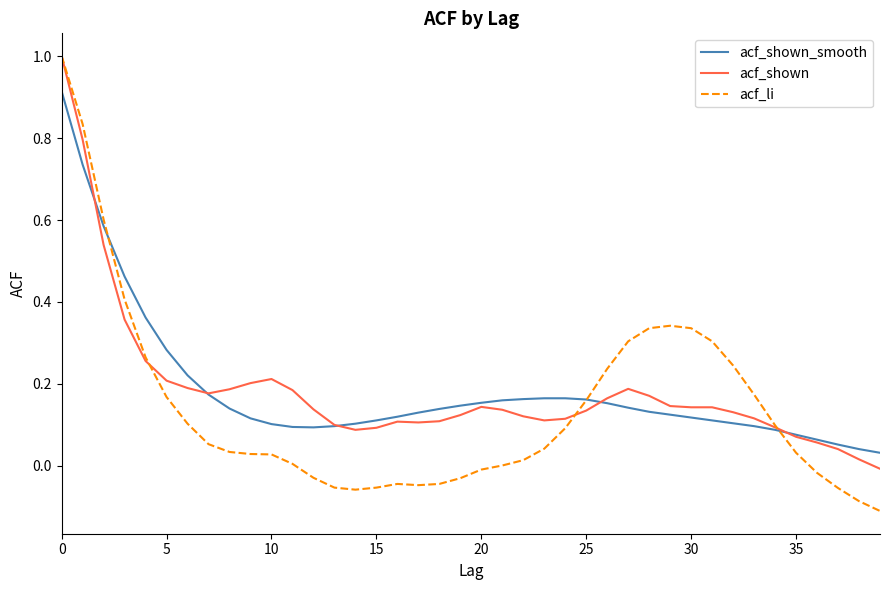

Which series has the widest spread of values?

acf_li